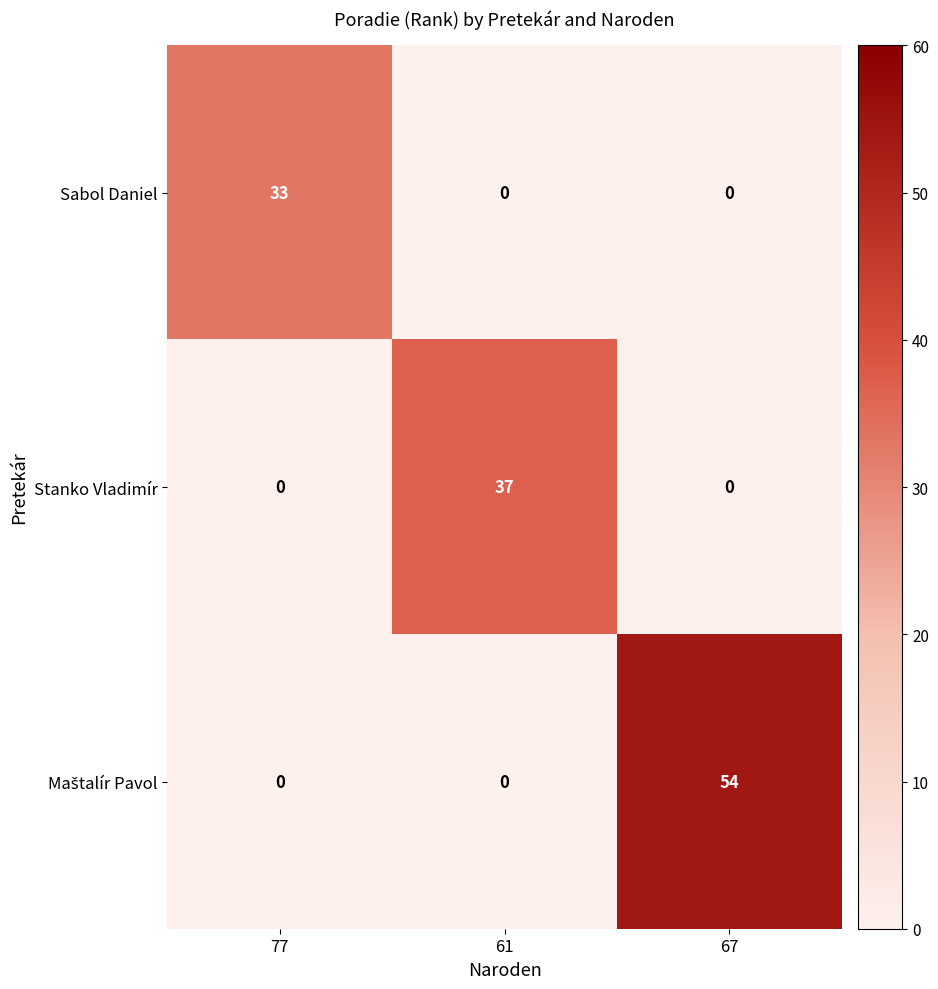

The Stanko Vladimír series shows 37 at 61. True or false?

True